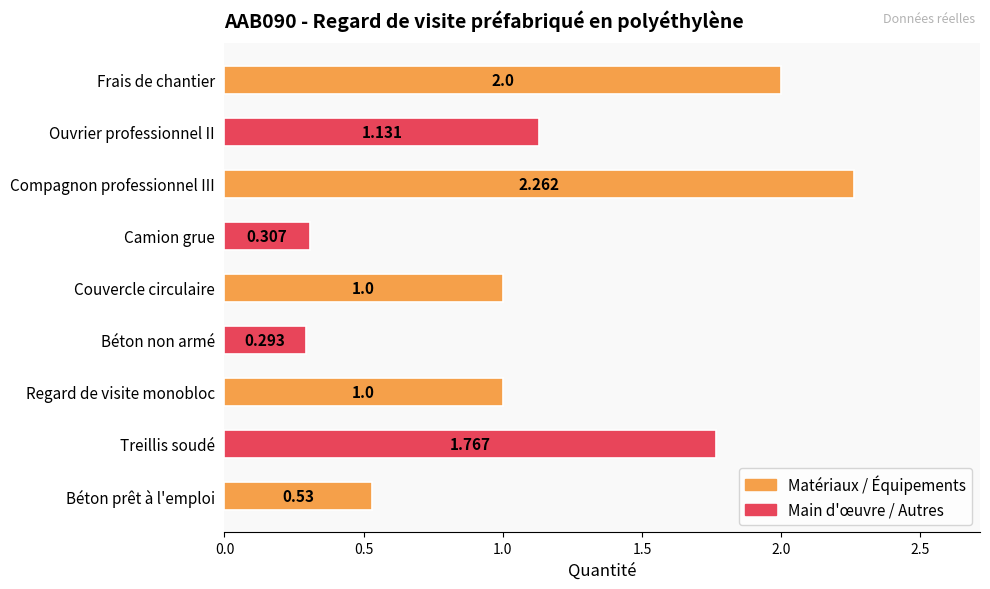

What is the difference between the maximum and minimum values?

2.0